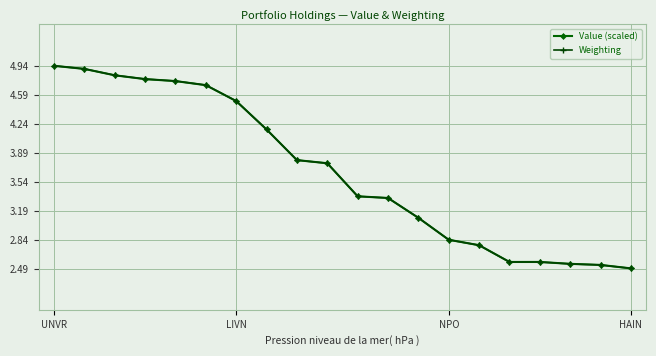

What are all the series names shown in the legend?

Value (scaled), Weighting